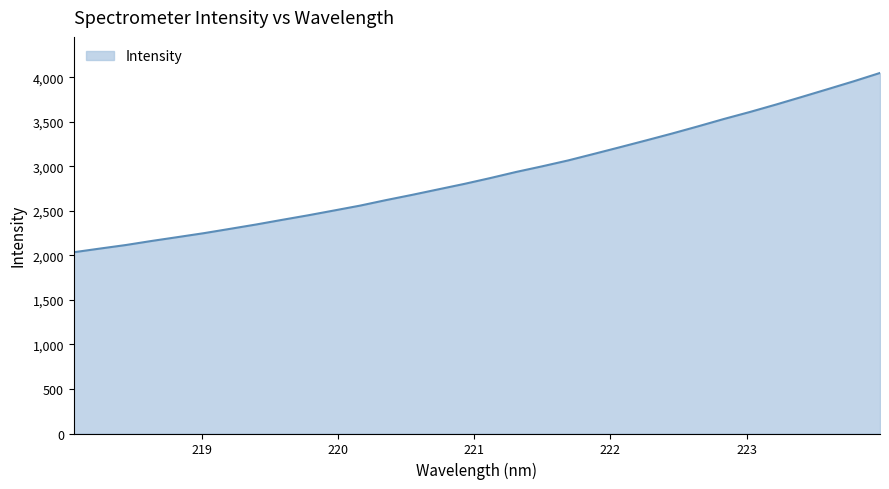

What is the difference between the maximum and minimum values?

2014.0